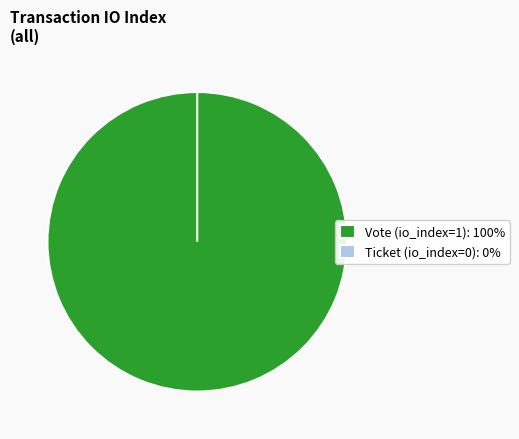

To the nearest percent, what is the difference between the Vote (tx_type) and Ticket (tx_type) slice percentages?

100%